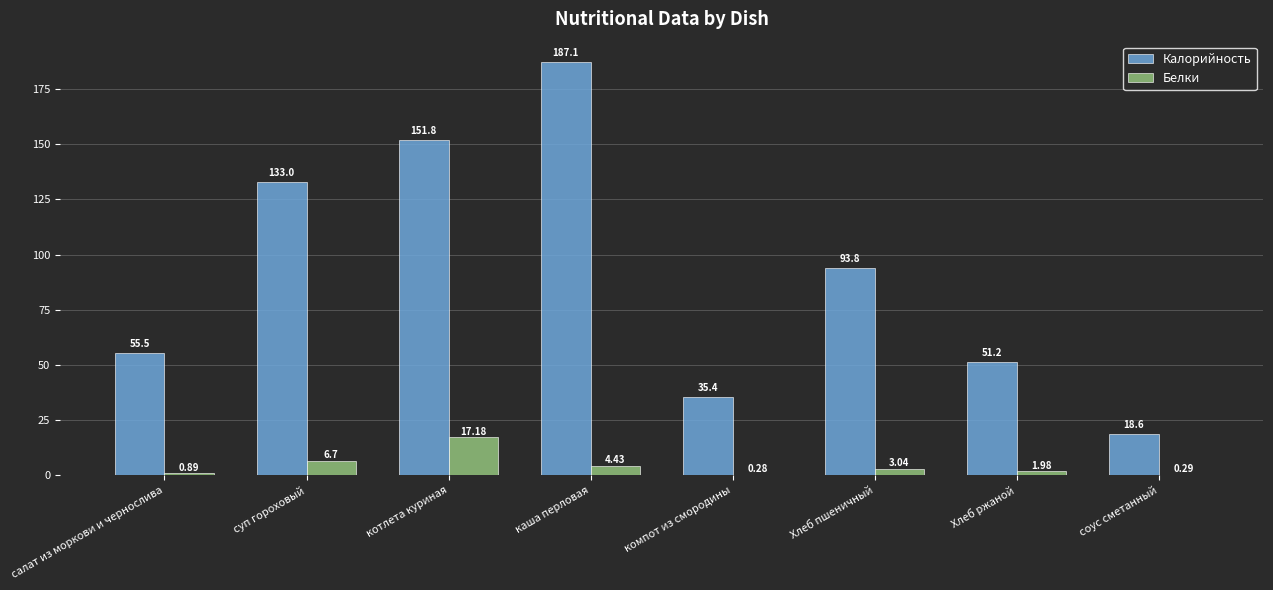

Which series has the widest spread of values?

Калорийность